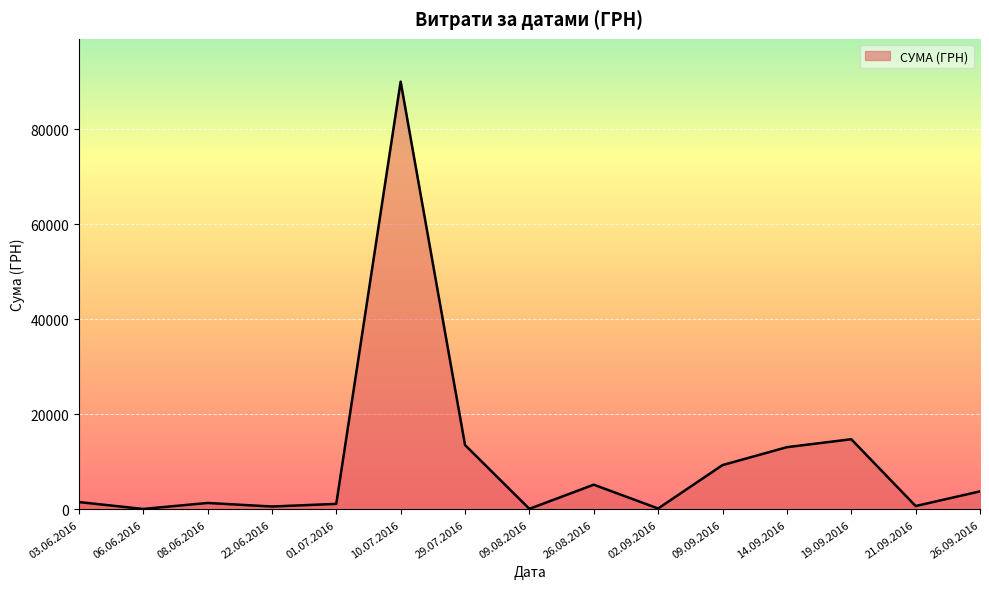

What is the greatest value displayed?

90000.0